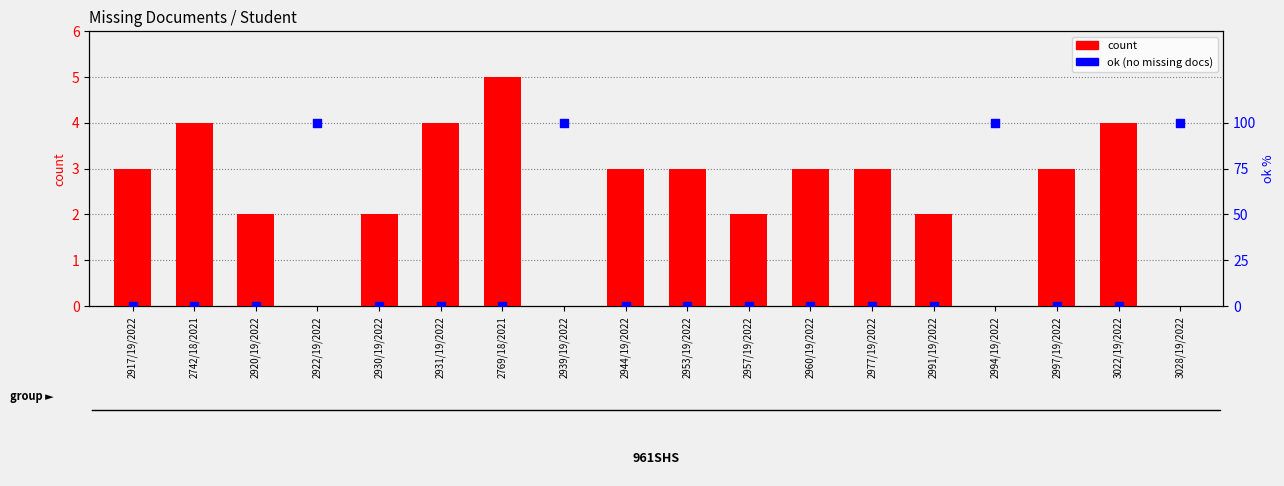

Which series reaches the minimum Y coordinate?

count